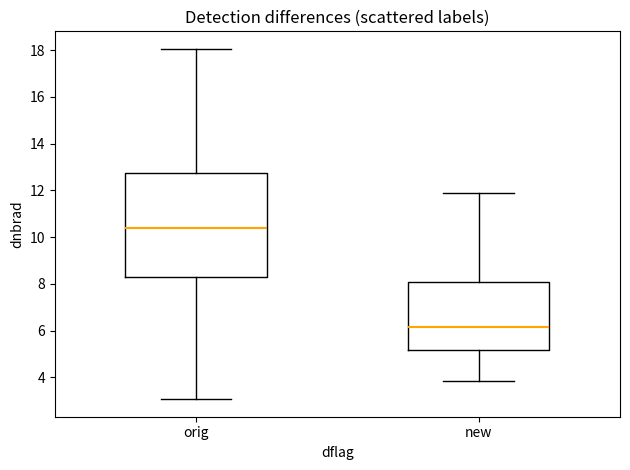

Reading left to right, read every box against the y-axis: the position of its median line, the range the box covers, and the ends of its whiskers. The values are not printed on the chart, so give them approximately, as read against the axis.

orig: median 10.4, box 8.2 to 12.8, whiskers 3.0 to 18.0
new: median 6.2, box 5.2 to 8.0, whiskers 3.8 to 11.8